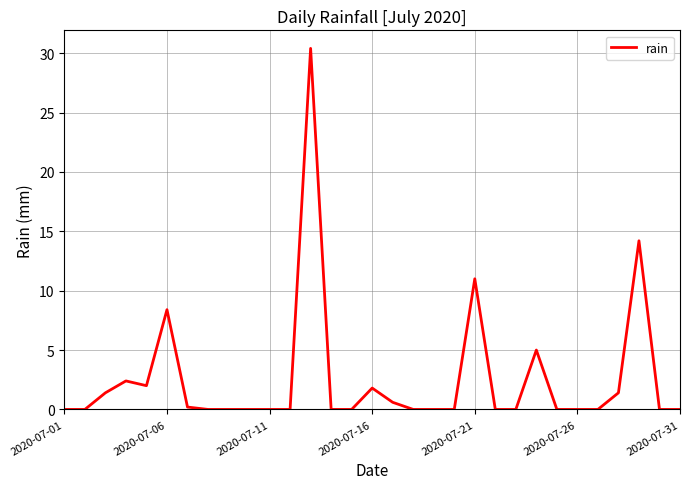

What is the greatest value displayed?

30.4